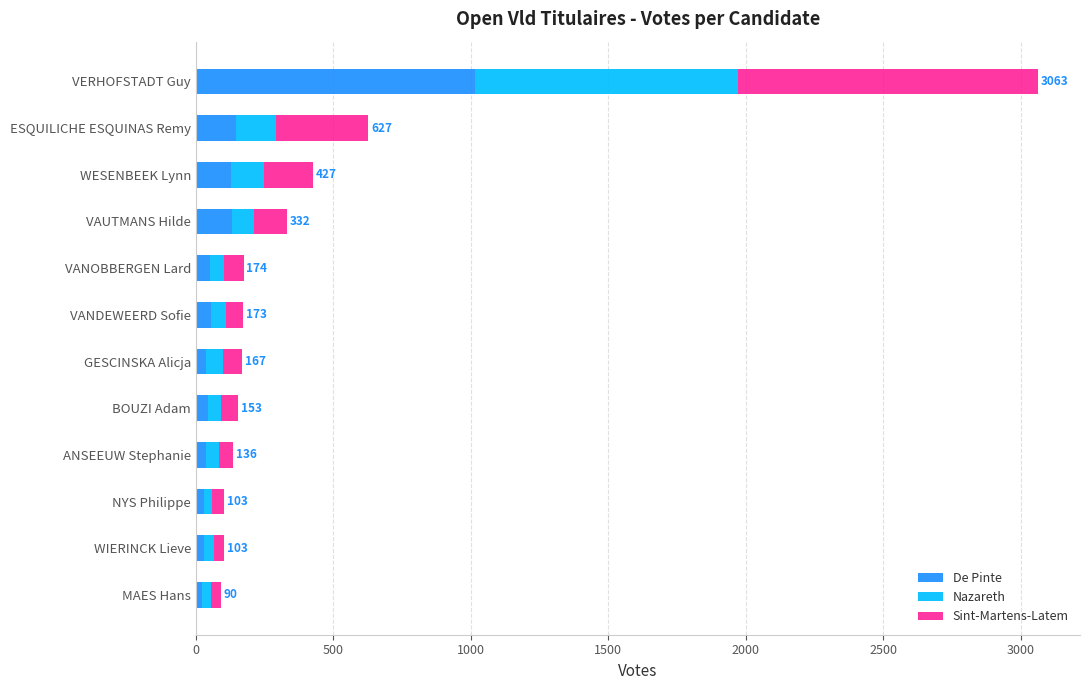

At which label does De Pinte reach its peak?

VERHOFSTADT Guy